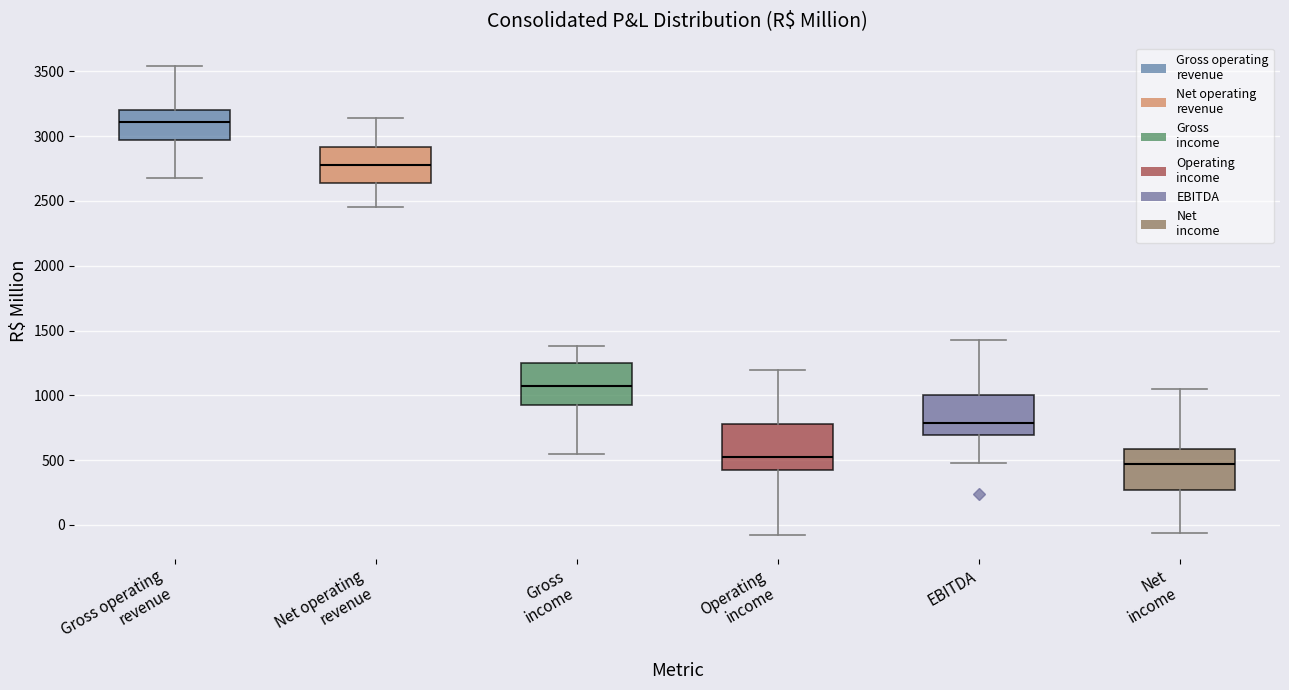

Reading left to right, transcribe this box plot: for each box, give where its median line is, the range the box spans, and where its two whiskers end, as read against the y-axis. The values are not printed on the chart, so give them approximately, as read against the axis.

Gross operating revenue: median 3100, box 2950 to 3200, whiskers 2700 to 3550
Net operating revenue: median 2800, box 2650 to 2900, whiskers 2450 to 3150
Gross income: median 1050, box 950 to 1250, whiskers 550 to 1400
Operating income: median 500, box 400 to 800, whiskers -100 to 1200
EBITDA: median 800, box 700 to 1000, whiskers 500 to 1450
Net income: median 450, box 250 to 600, whiskers -50 to 1050